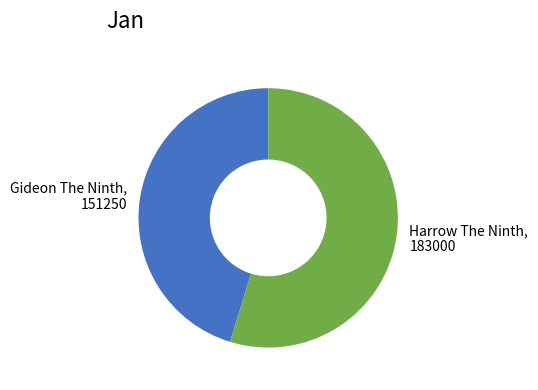

Do Harrow The Ninth and Gideon The Ninth together represent more than half of the pie?

Yes